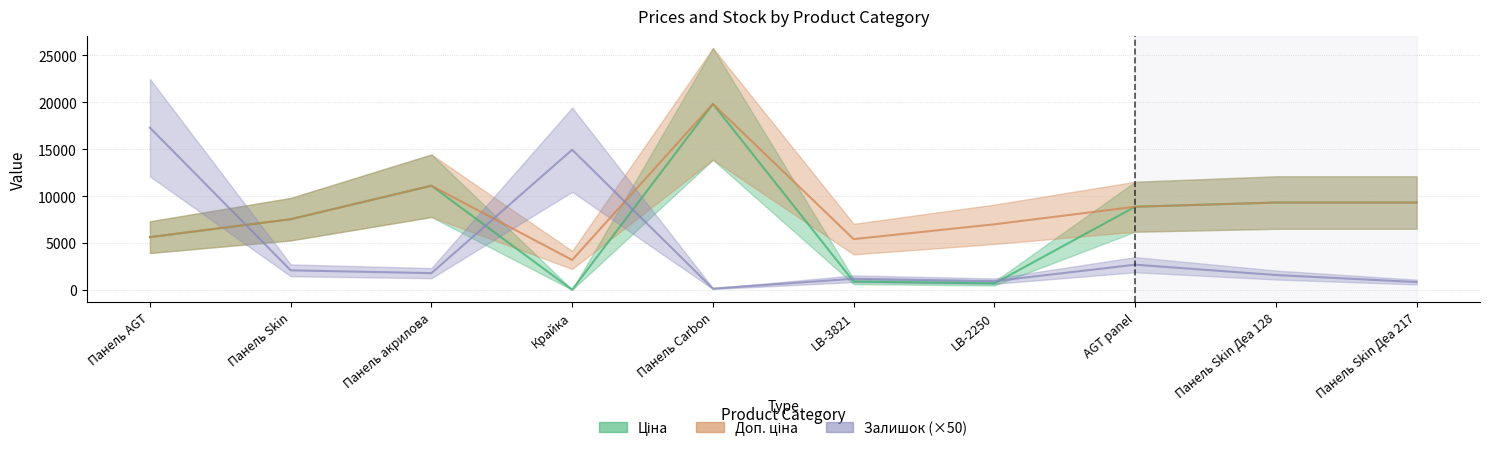

What is the difference between the maximum and minimum values in the Ціна series?

19799.0